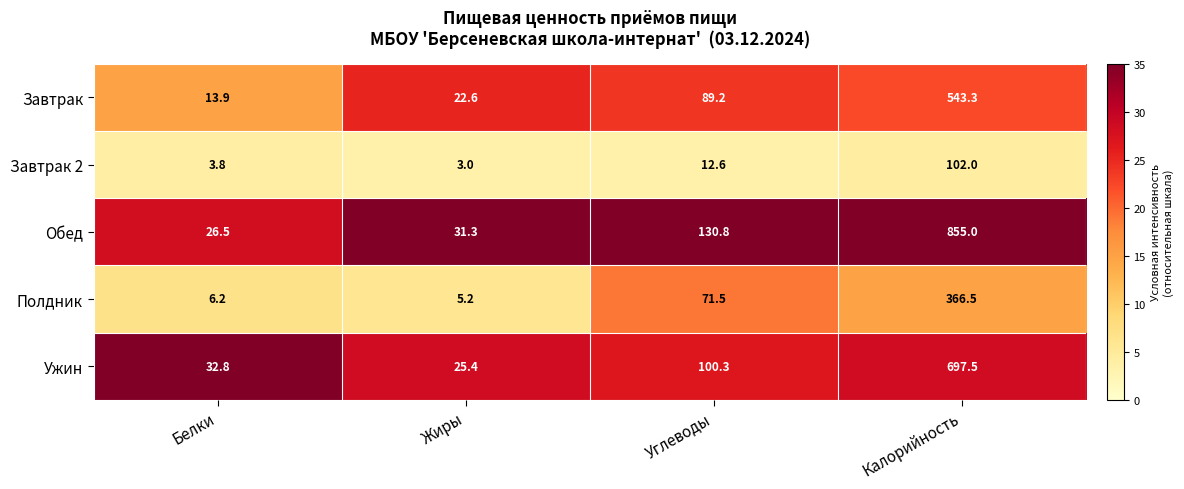

What is the spread (max minus min) of values at Калорийность?

753.0